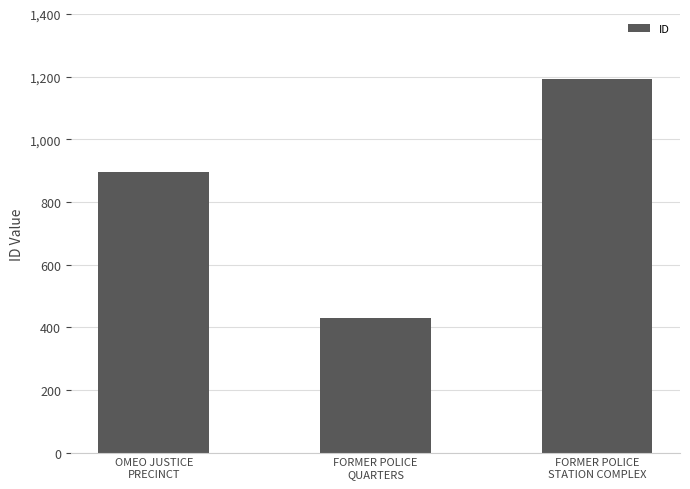

How many series are shown in this chart?

1